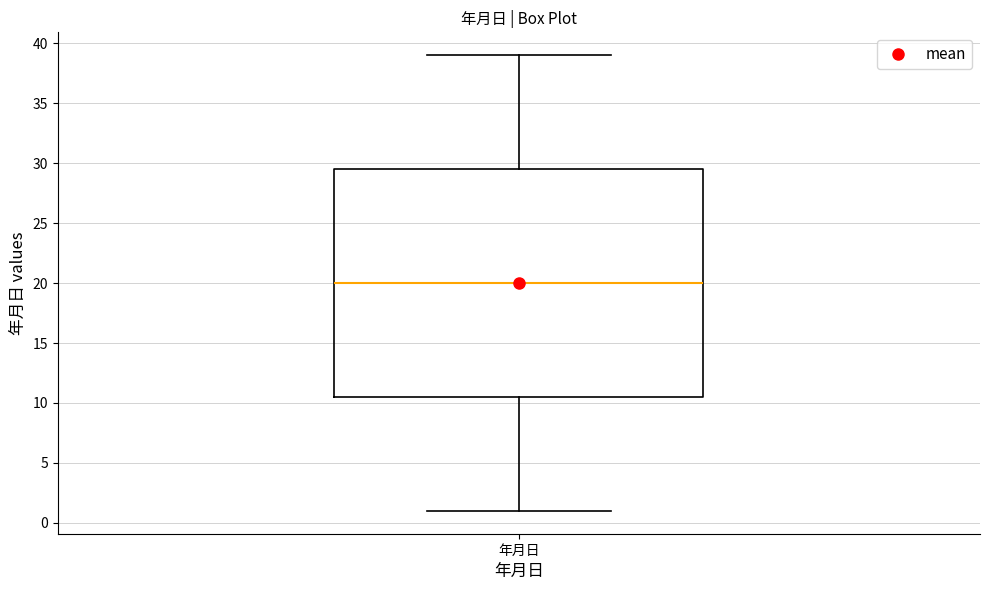

Where is the upper edge of the box for 年月日 on the y-axis? The values are not printed on the chart, so give them approximately, as read against the axis.

29.5